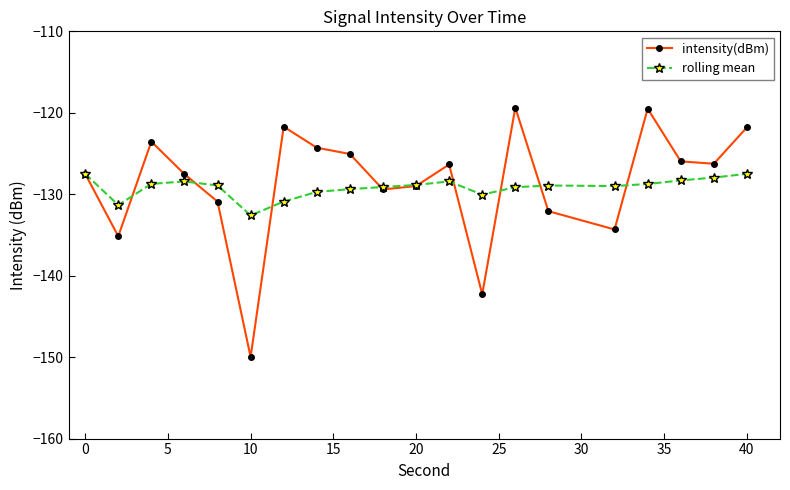

True or false: intensity(dBm) has more than 1 interior local peaks.

True